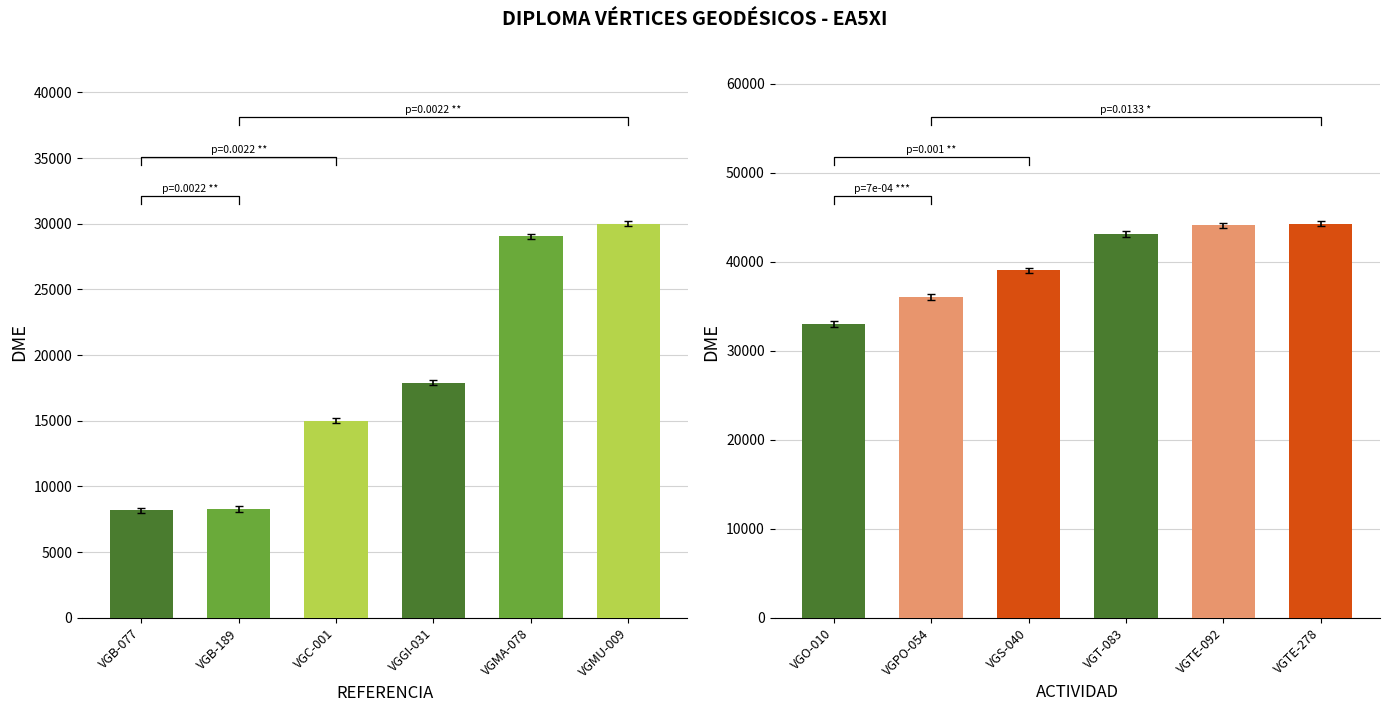

What position from the right is VGMA-078?

2